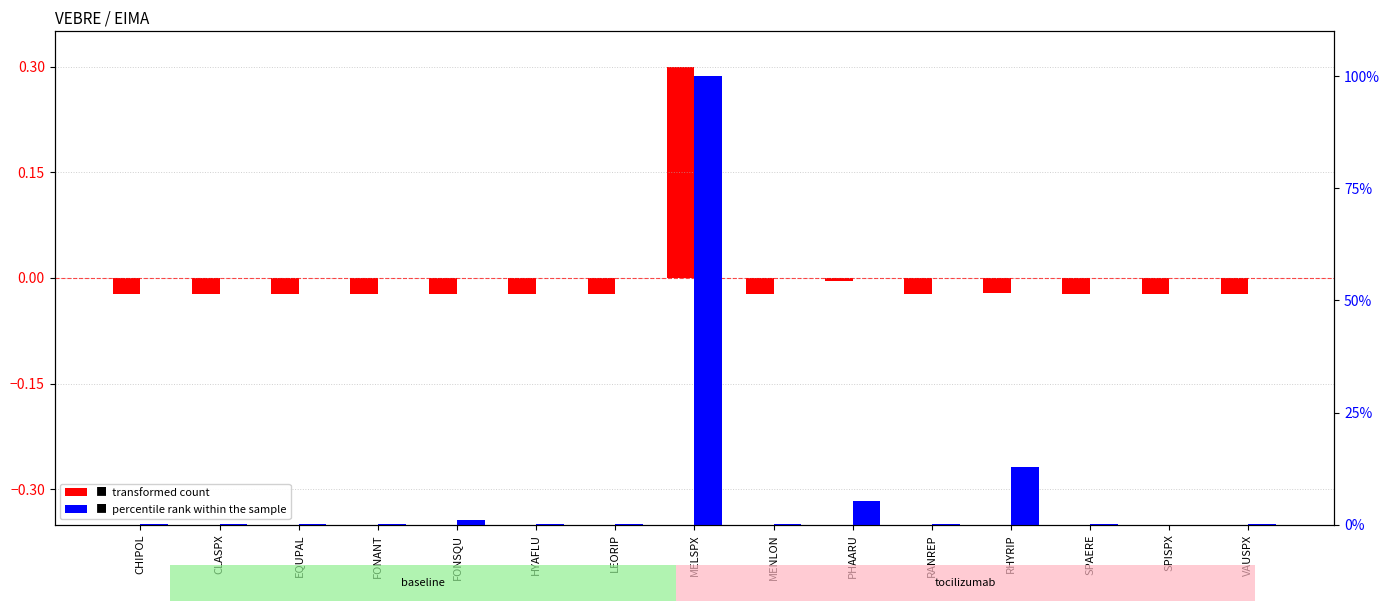

What is the label of the 2nd bar from the left?

CLASPX